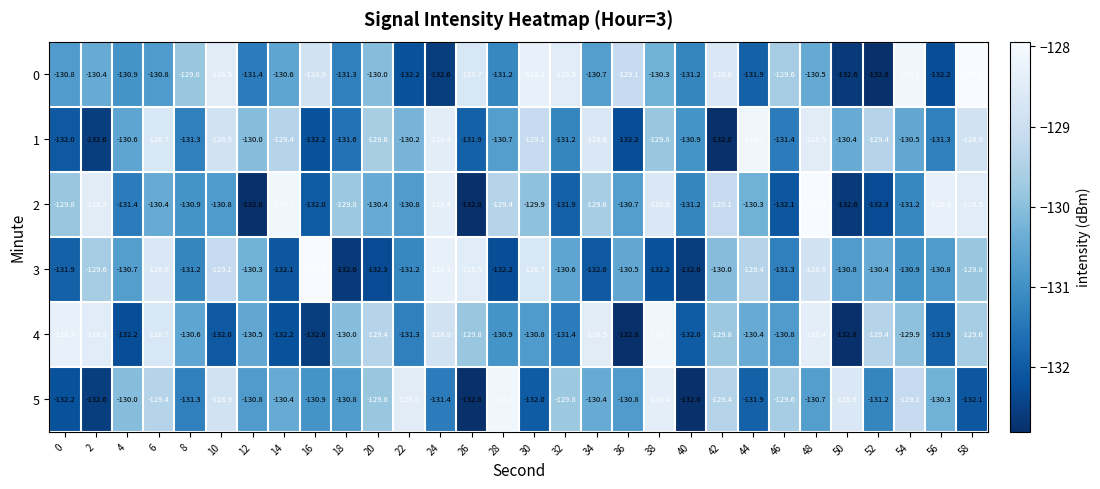

What is the difference between the highest and lowest values at 2?

4.1